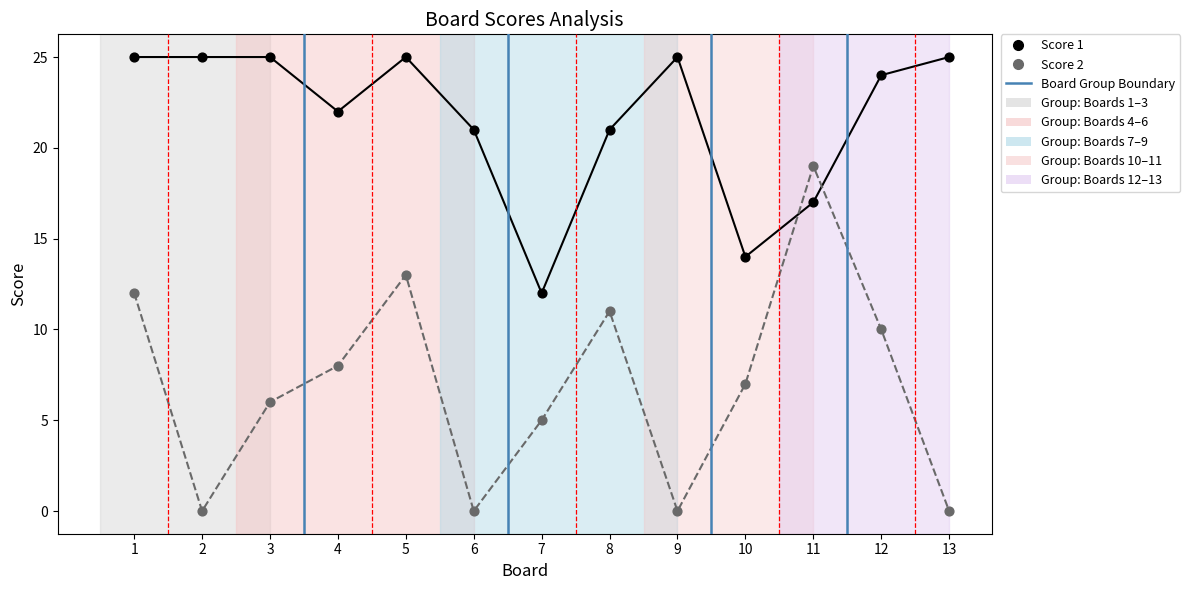

Which series reaches the minimum Y coordinate?

Score 2